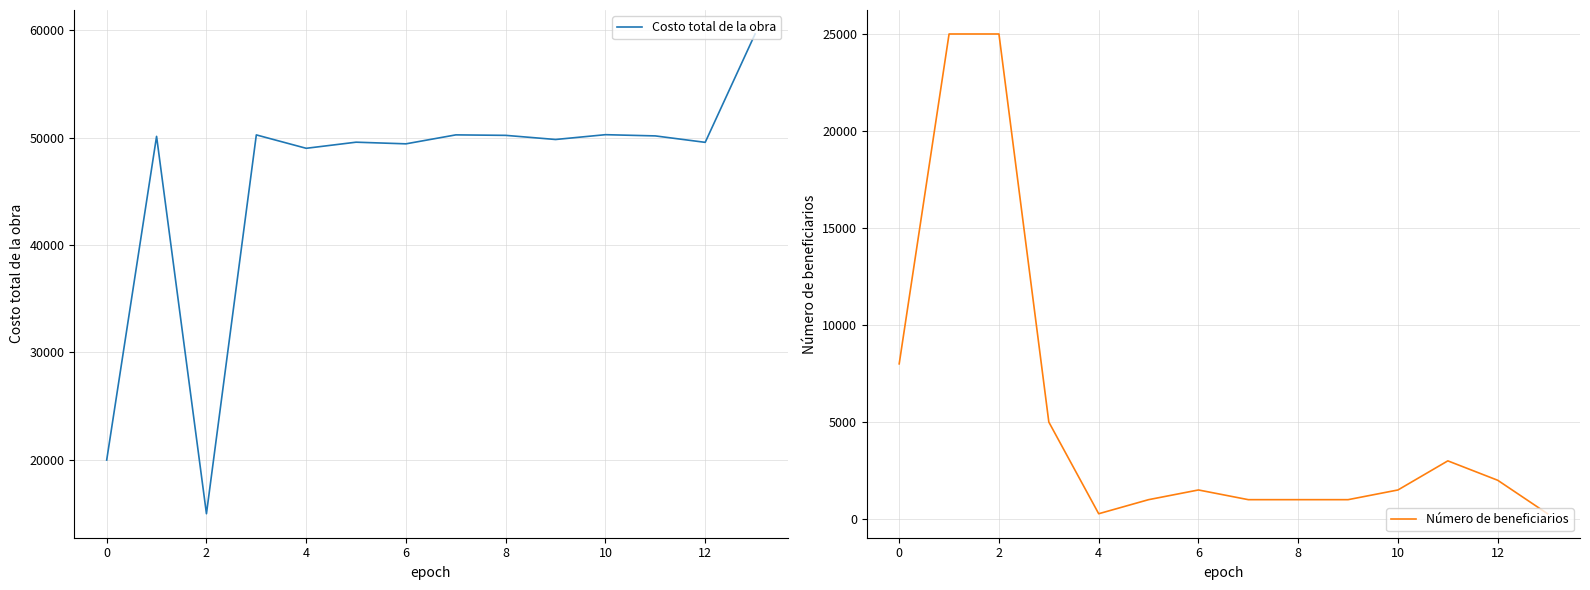

What are all the series names shown in the legend?

Costo total de la obra, Número de beneficiarios